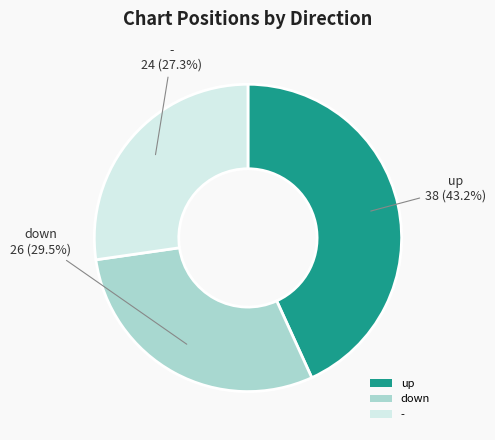

Which has a higher value, down or -?

down